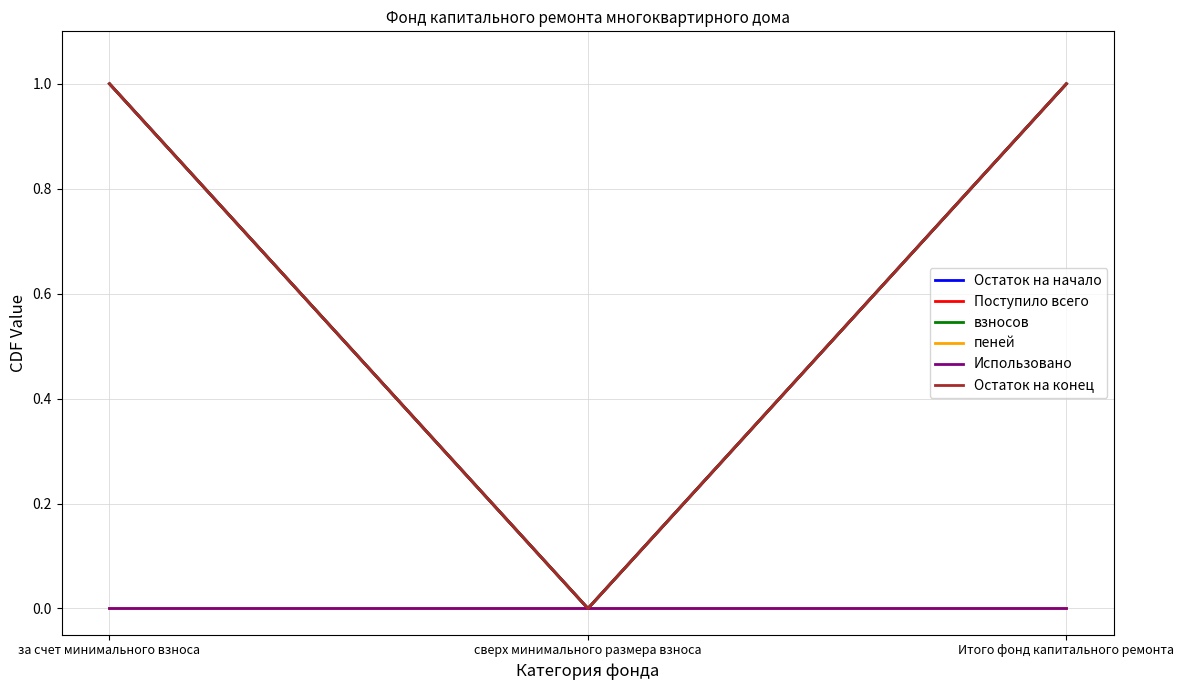

Does the chart have visible grid lines?

Yes